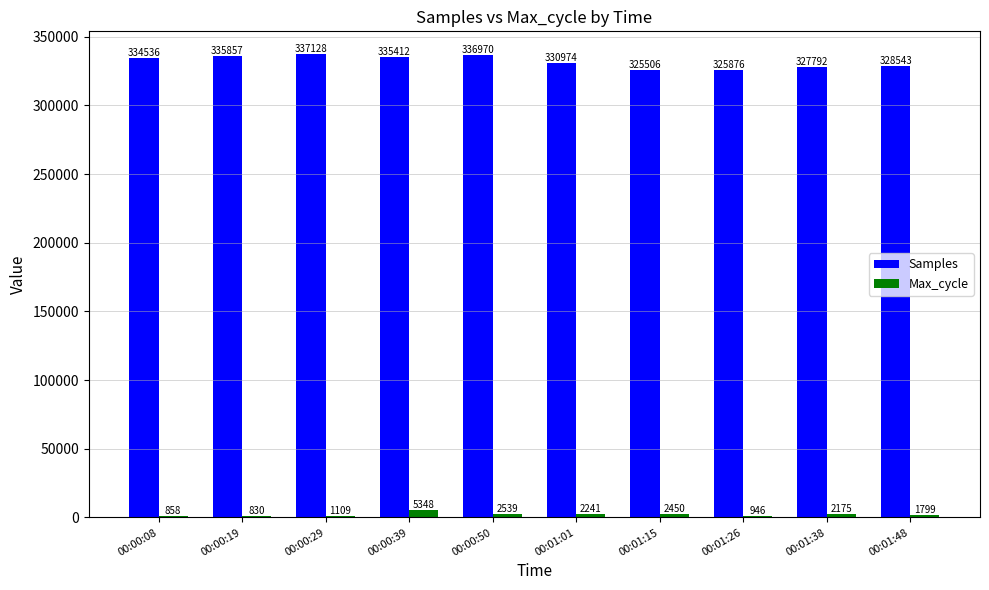

Reading right to left, list all the values displayed in this chart.

Samples: 00:01:48=328543	00:01:38=327792	00:01:26=325876	00:01:15=325506	00:01:01=330974	00:00:50=336970	00:00:39=335412	00:00:29=337128	00:00:19=335857	00:00:08=334536
Max_cycle: 00:01:48=1799	00:01:38=2175	00:01:26=946	00:01:15=2450	00:01:01=2241	00:00:50=2539	00:00:39=5348	00:00:29=1109	00:00:19=830	00:00:08=858